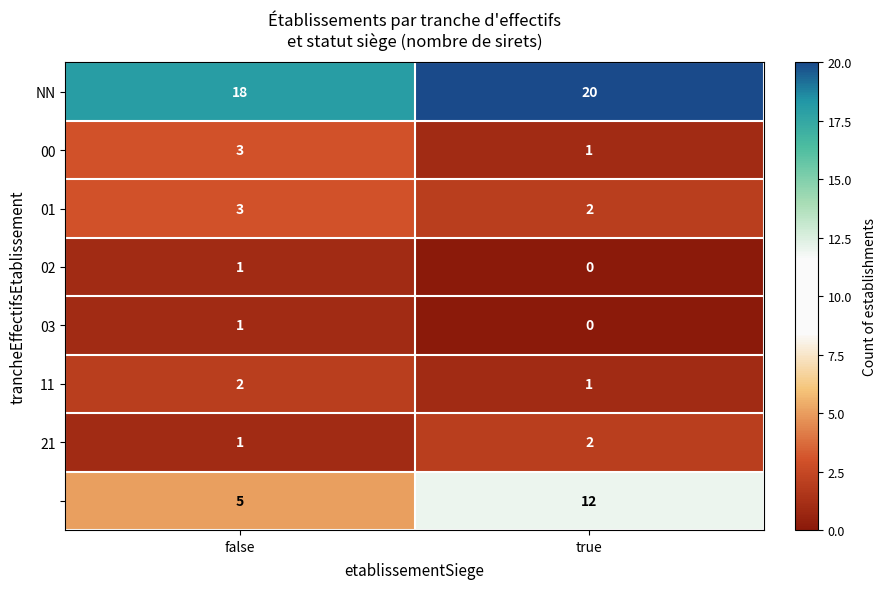

What is the spread (max minus min) of values at false?

17